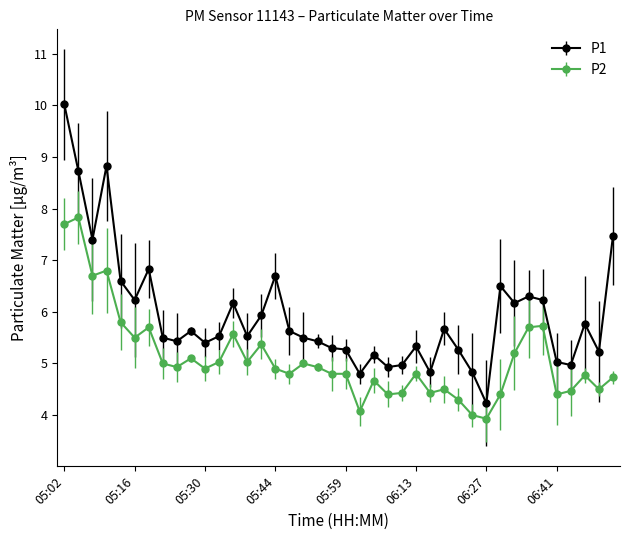

What is the smallest value displayed?

3.9